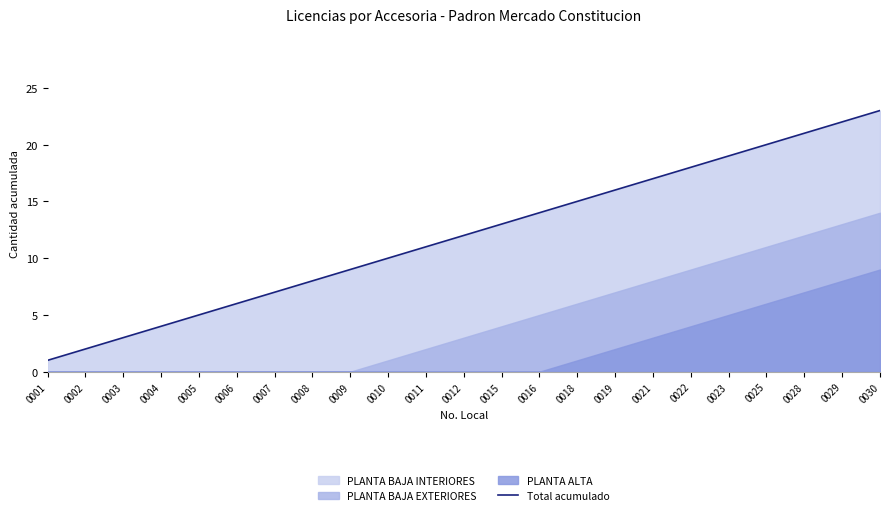

Reading left to right, what are all the values shown in this chart?

1	2	3	4	5	6	7	8	9	10	11	12	13	14	15	16	17	18	19	20	21	22	23